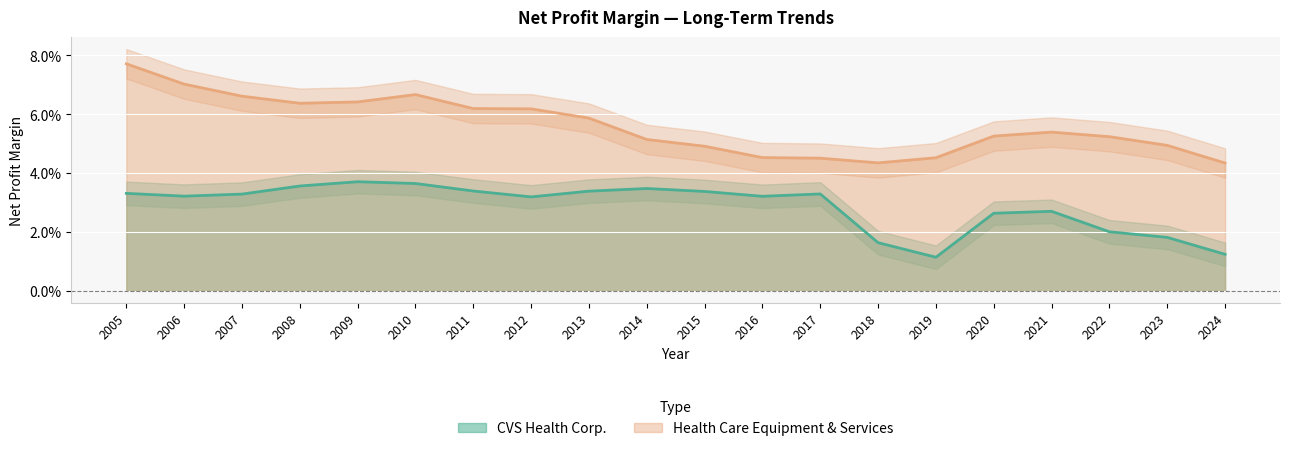

How many series are shown in this chart?

2